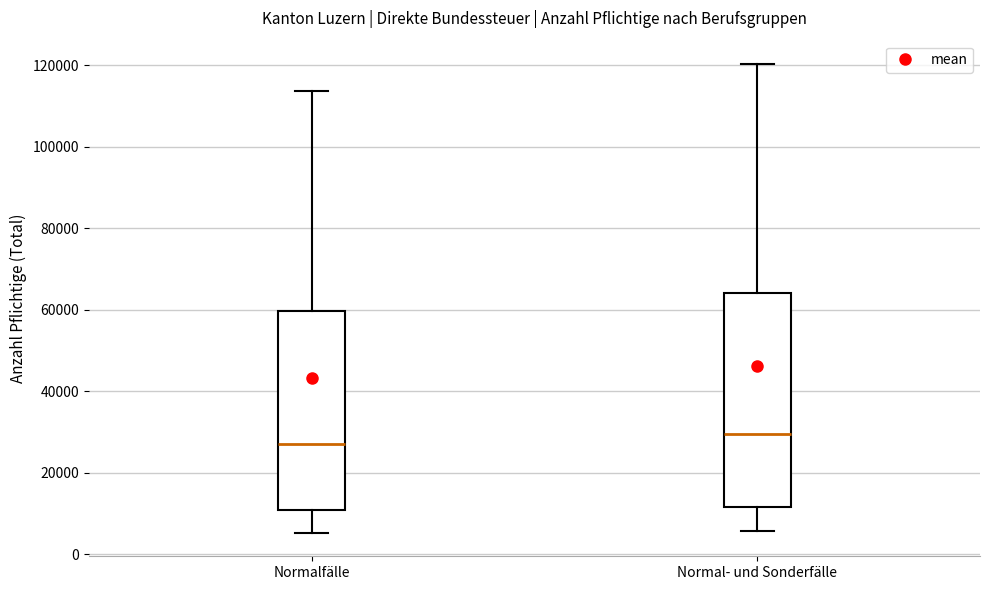

Reading left to right, read every box against the y-axis: the position of its median line, the range the box covers, and the ends of its whiskers. The values are not printed on the chart, so give them approximately, as read against the axis.

Normalfälle: median 28000, box 10000 to 60000, whiskers 6000 to 114000
Normal- und Sonderfälle: median 30000, box 12000 to 64000, whiskers 6000 to 120000